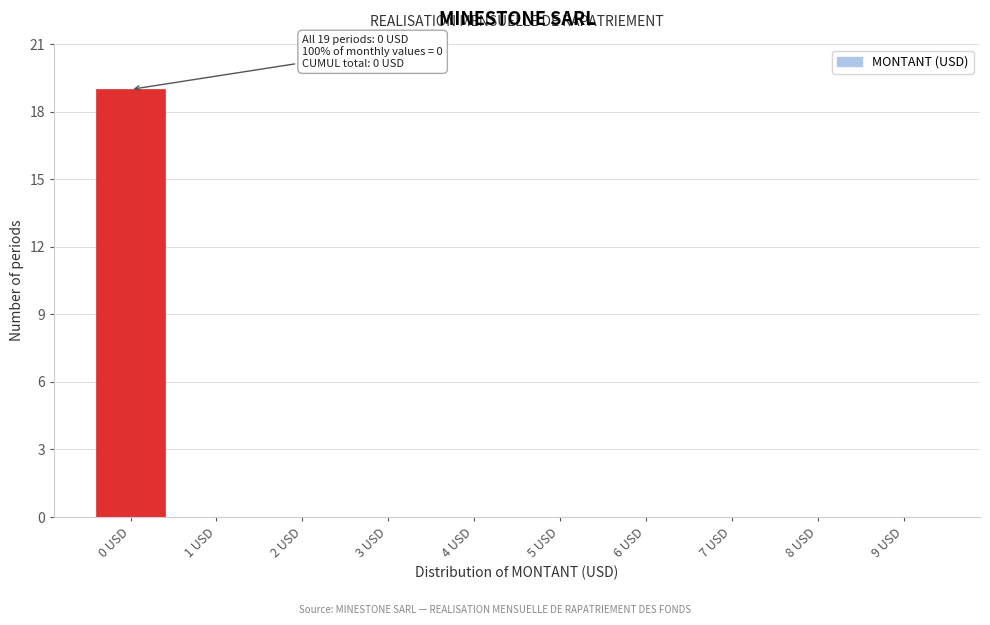

Reading left to right, transcribe all the data shown in this chart.

0 USD=19	1 USD=0	2 USD=0	3 USD=0	4 USD=0	5 USD=0	6 USD=0	7 USD=0	8 USD=0	9 USD=0